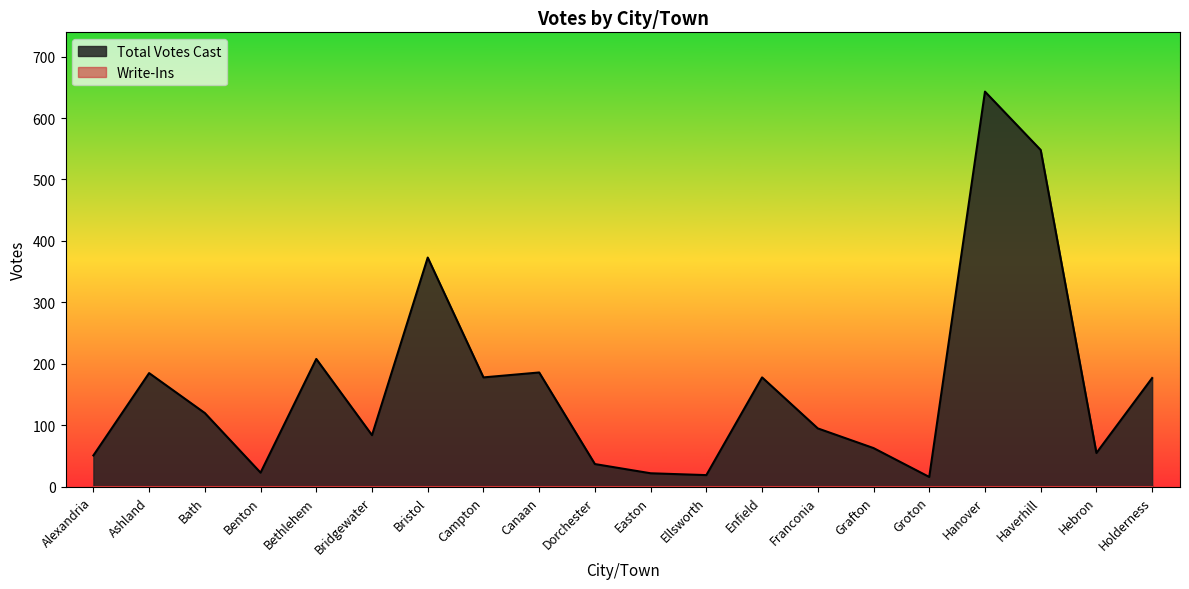

Which label corresponds to the largest value in the chart?

Hanover